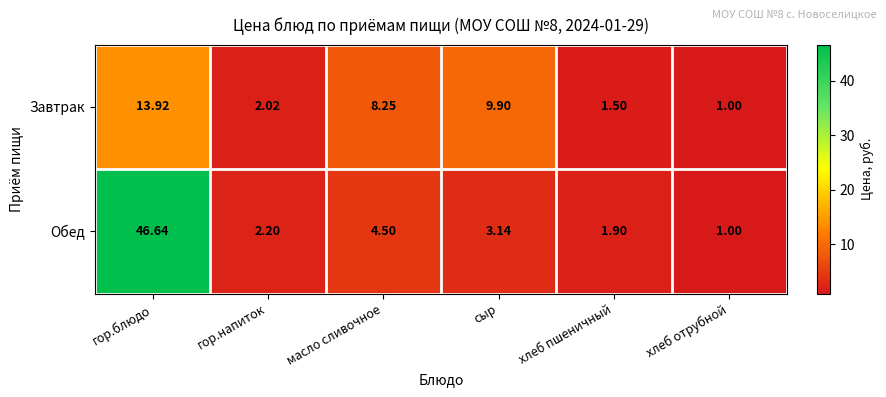

Which category has the highest value in the Обед series?

гор.блюдо